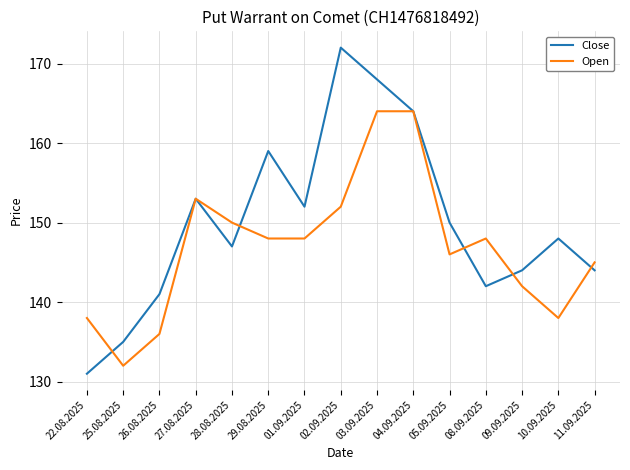

Is the value of Open at 22.08.2025 greater than the value of Close at 26.08.2025?

No